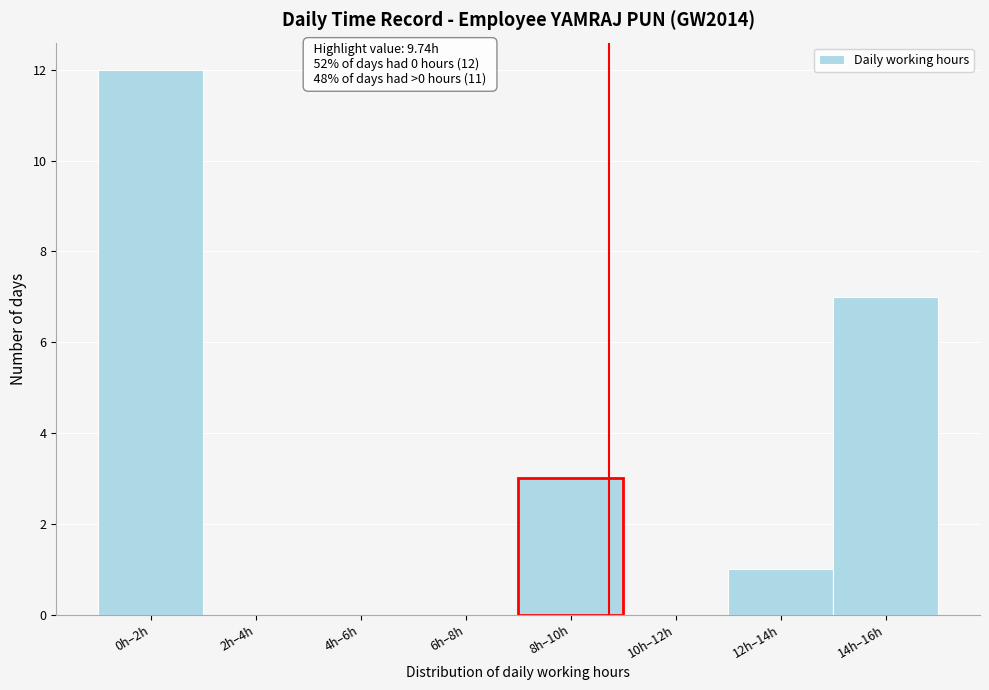

Reading left to right, list all the values displayed in this chart.

0h–2h=12	2h–4h=0	4h–6h=0	6h–8h=0	8h–10h=3	10h–12h=0	12h–14h=1	14h–16h=7